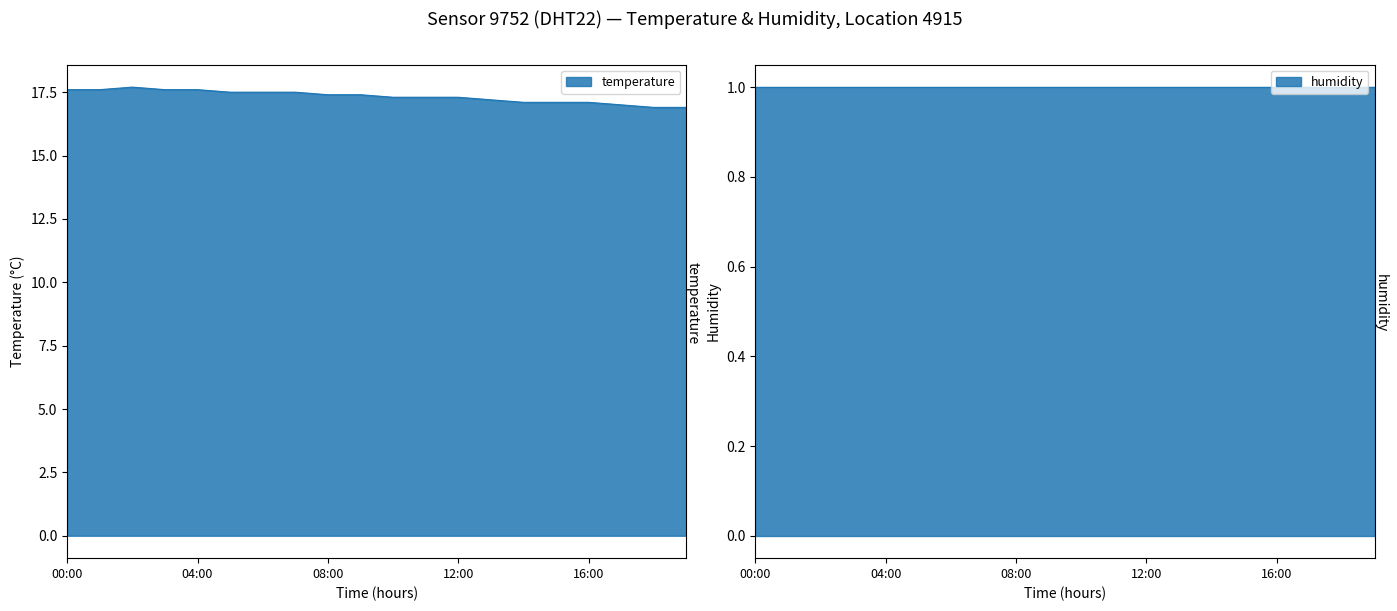

Rank the categories by value from lowest to highest.

18:00, 19:00, 17:00, 14:00, 15:00, 16:00, 13:00, 10:00, 11:00, 12:00, 08:00, 09:00, 05:00, 06:00, 07:00, 00:00, 01:00, 03:00, 04:00, 02:00